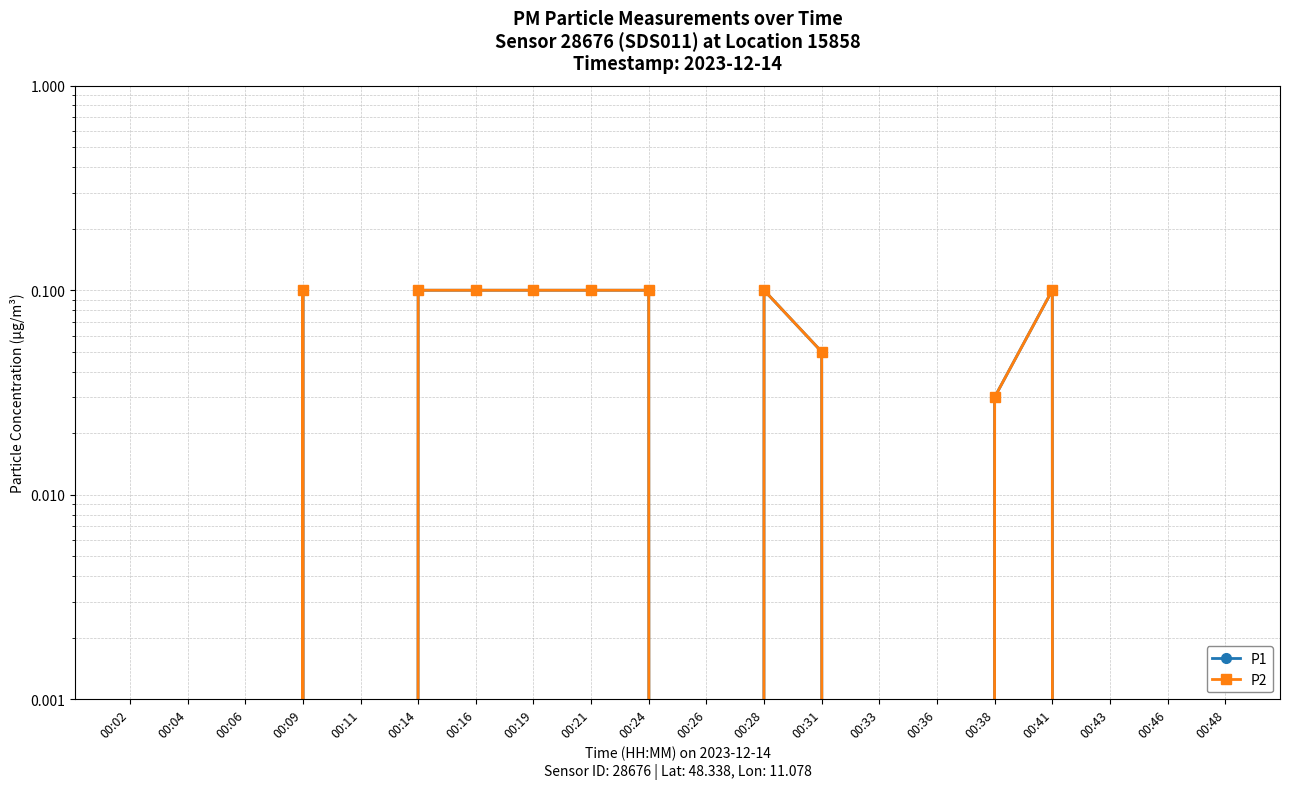

How many lines are shown in the chart?

2